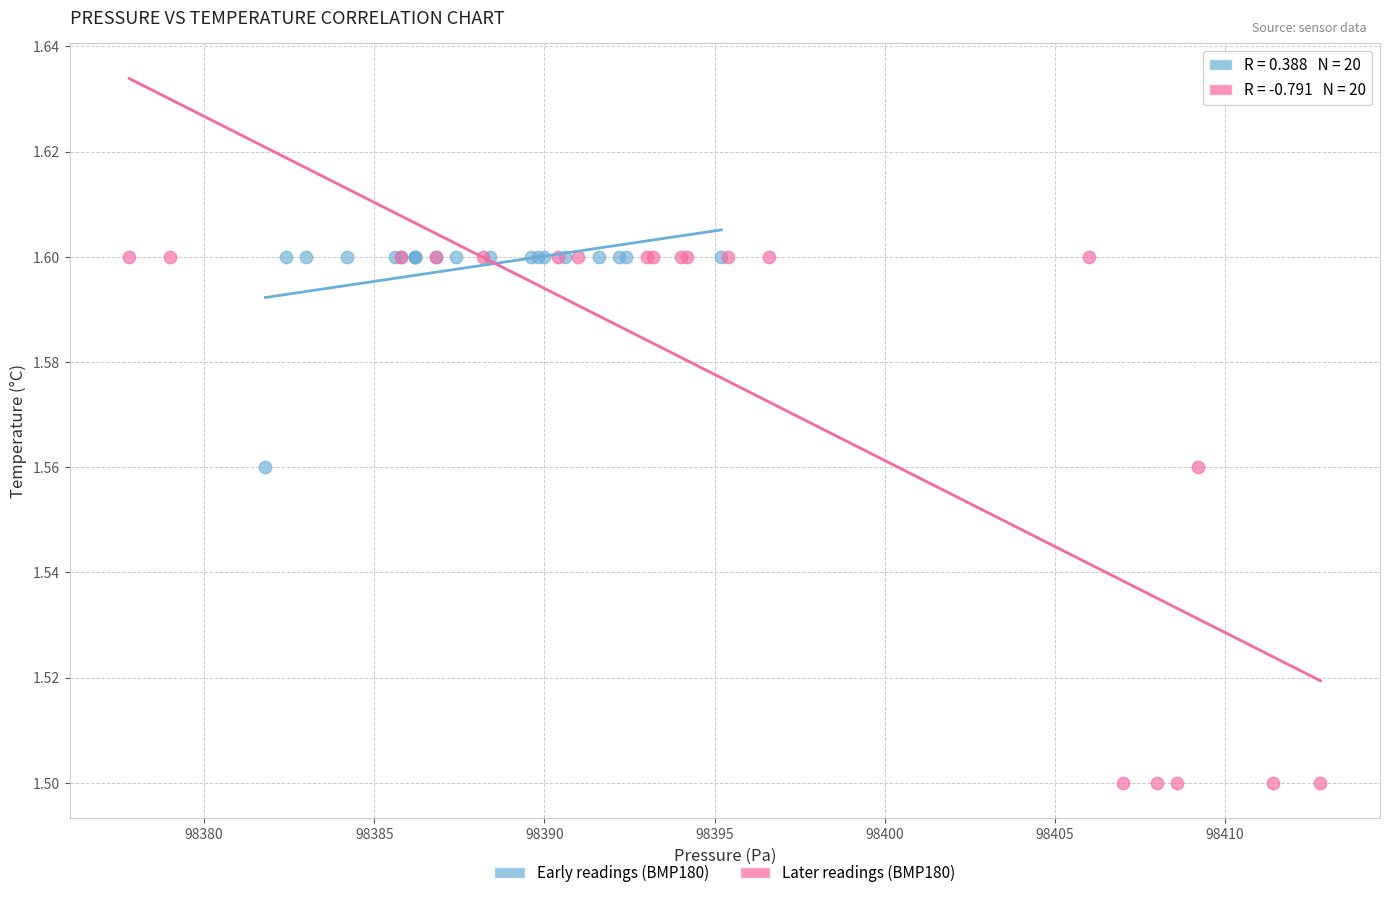

Which series has the widest spread of Y values?

Later readings (BMP180)